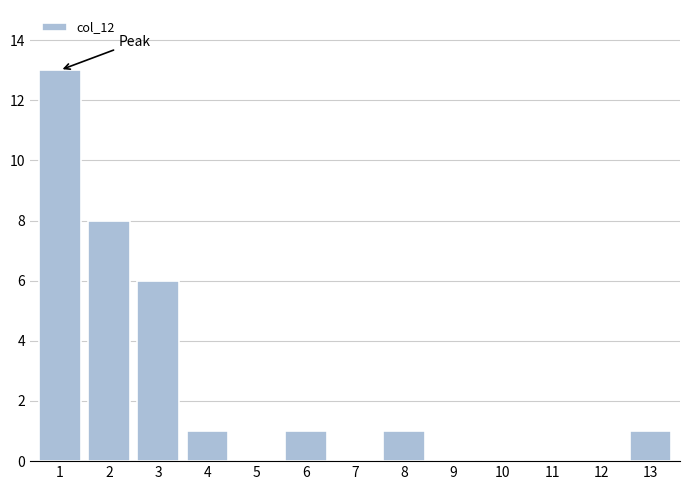

Reading left to right, extract all data points from this chart.

1=13	2=8	3=6	4=1	5=0	6=1	7=0	8=1	9=0	10=0	11=0	12=0	13=1